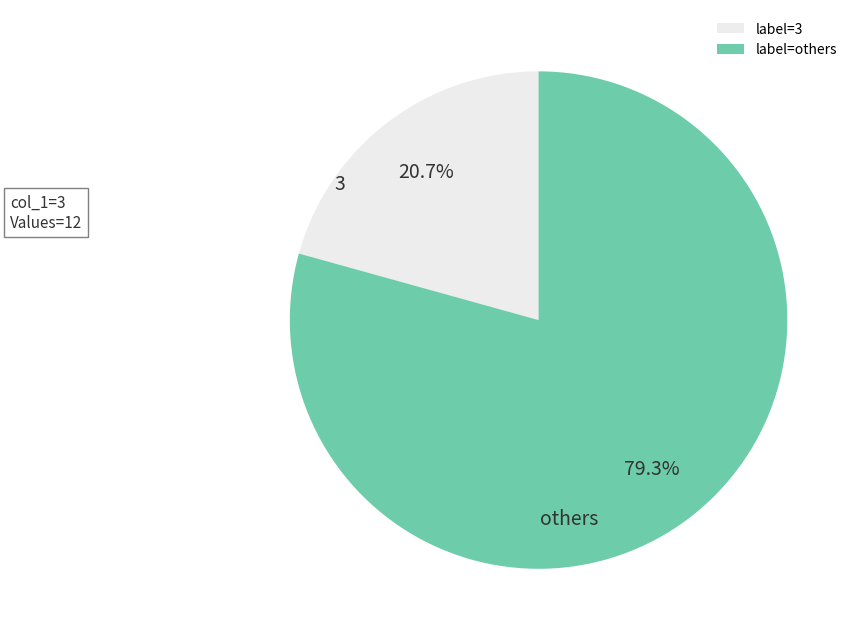

Is there any slice that represents more than half of the pie?

Yes